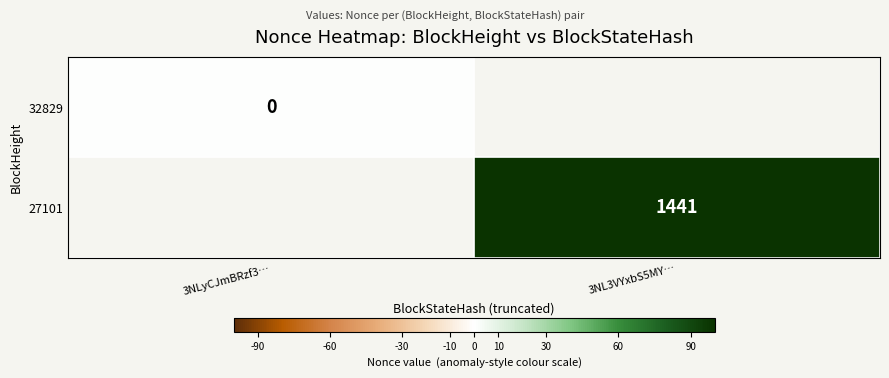

Between 3NLyCJmBRzf3… and 3NL3VYxbS5MY…, which is larger?

3NL3VYxbS5MY…